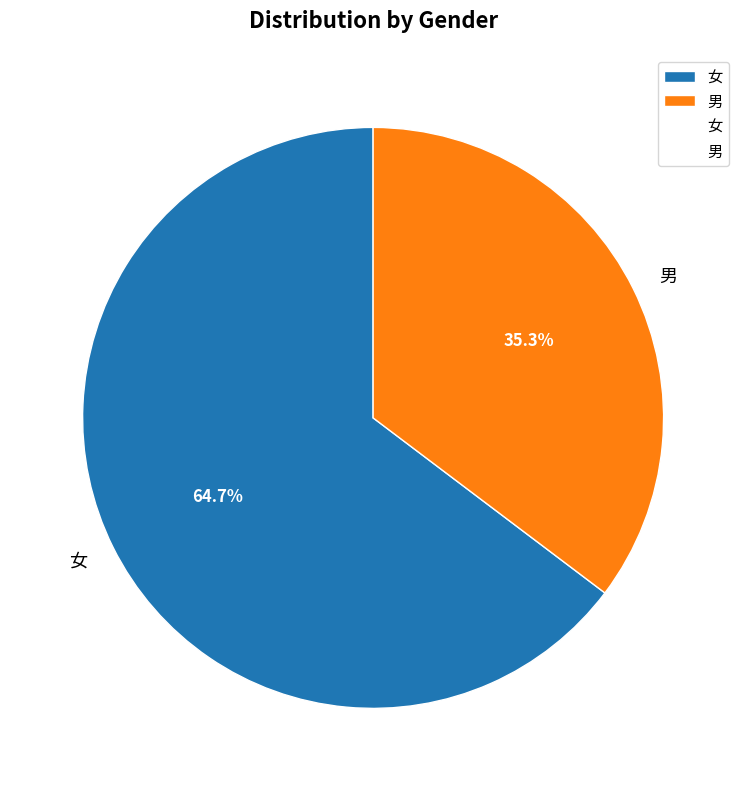

To the nearest percent, what is the difference between the largest and smallest slice percentages?

29%